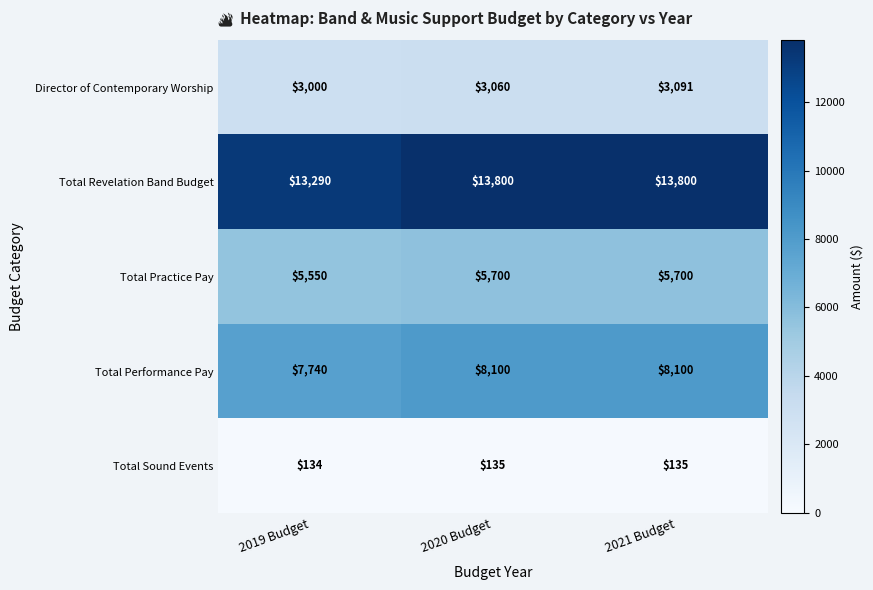

Rank the series at 2021 Budget from highest to lowest value.

Total Revelation Band Budget, Total Performance Pay, Total Practice Pay, Director of Contemporary Worship, Total Sound Events